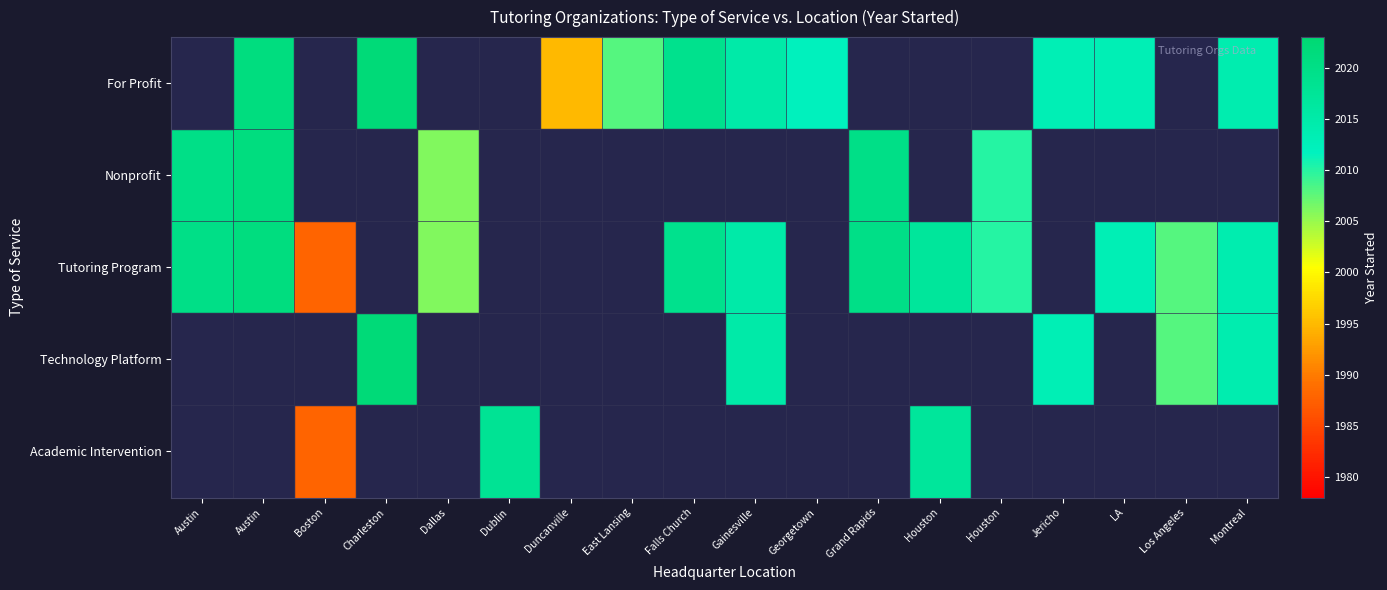

Which has a higher value, Los Angeles or Falls Church?

Falls Church